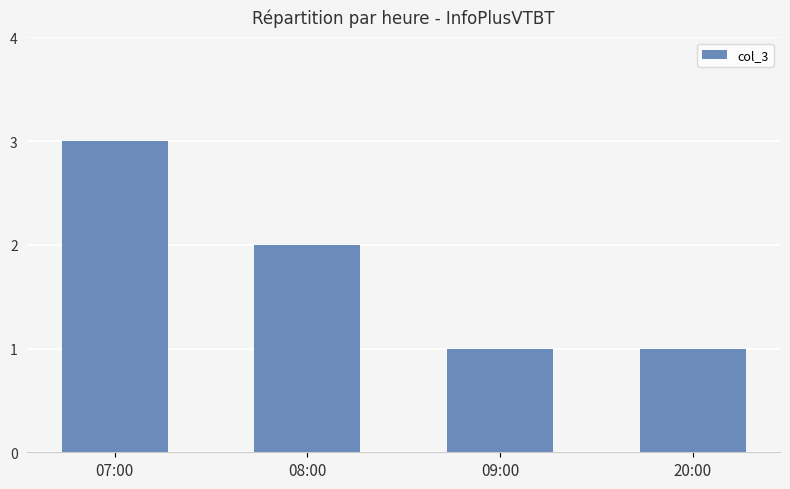

Reading left to right, list all the values displayed in this chart.

07:00=3	08:00=2	09:00=1	20:00=1